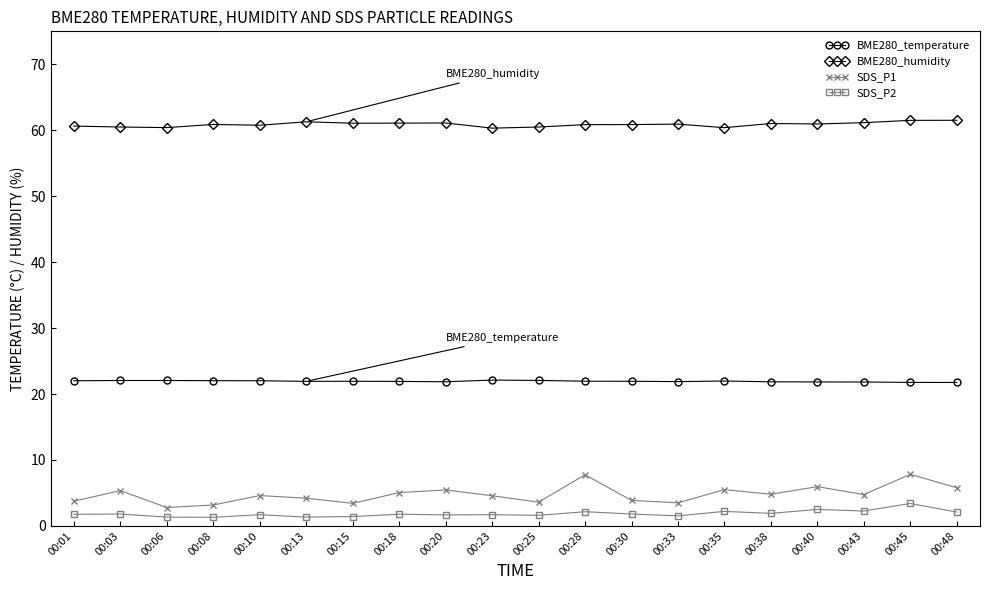

What is the difference between the BME280_temperature values at 00:48 and 00:43?

0.1